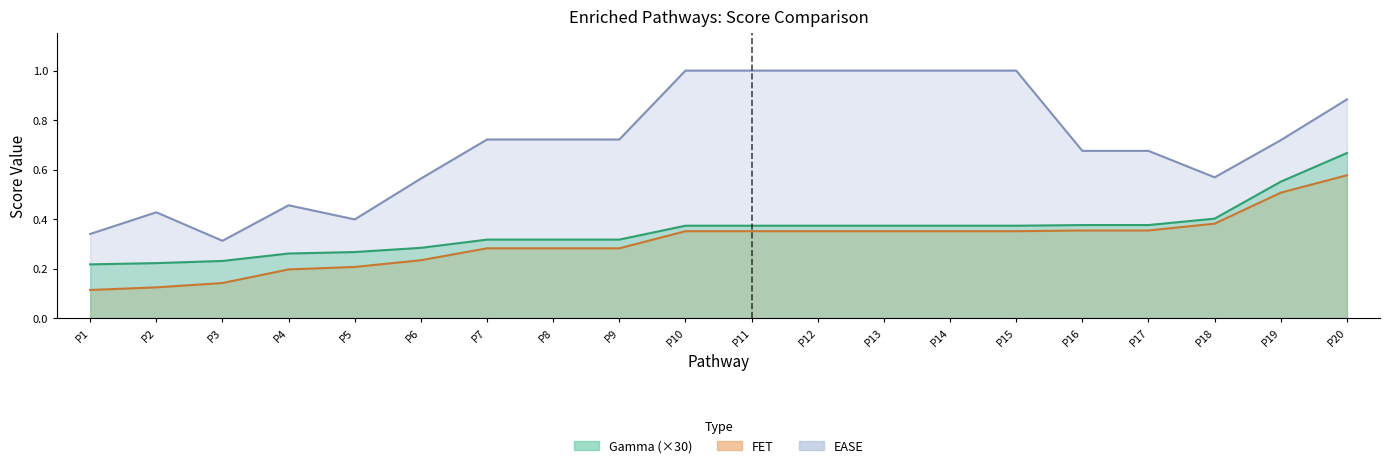

What is the average value of the EASE series?

0.7